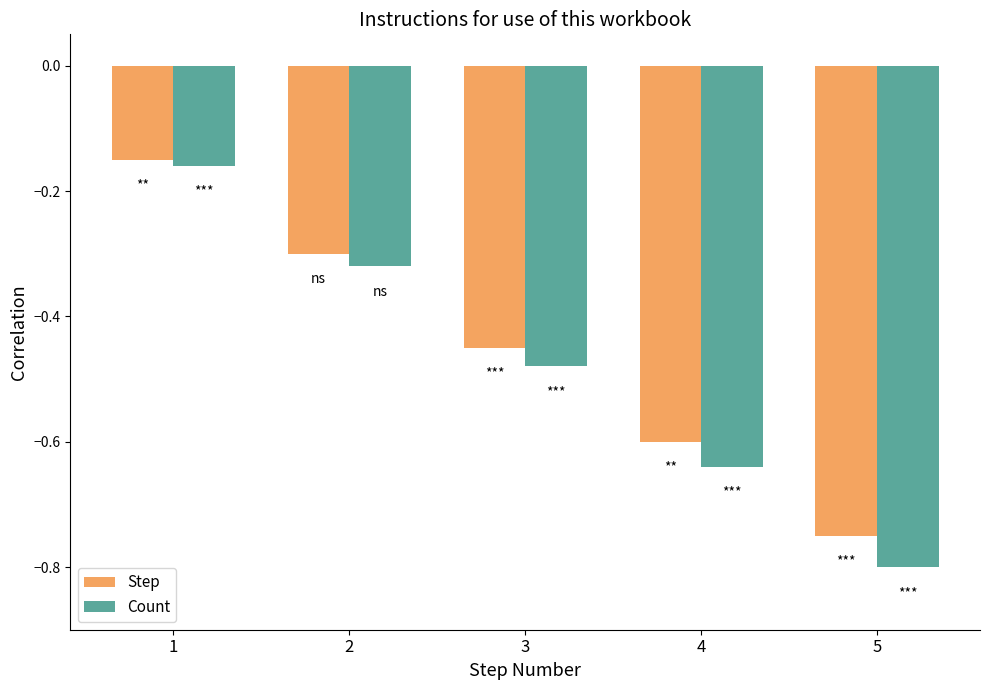

Which label corresponds to the smallest value in the chart?

5